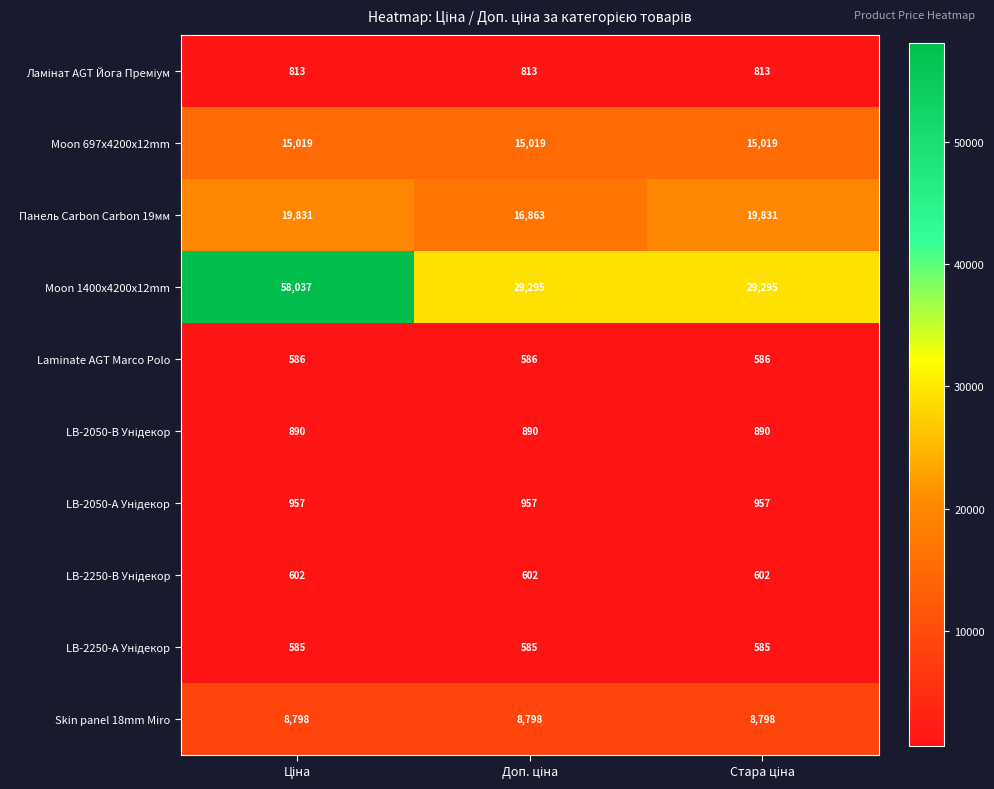

What is the greatest value displayed?

58037